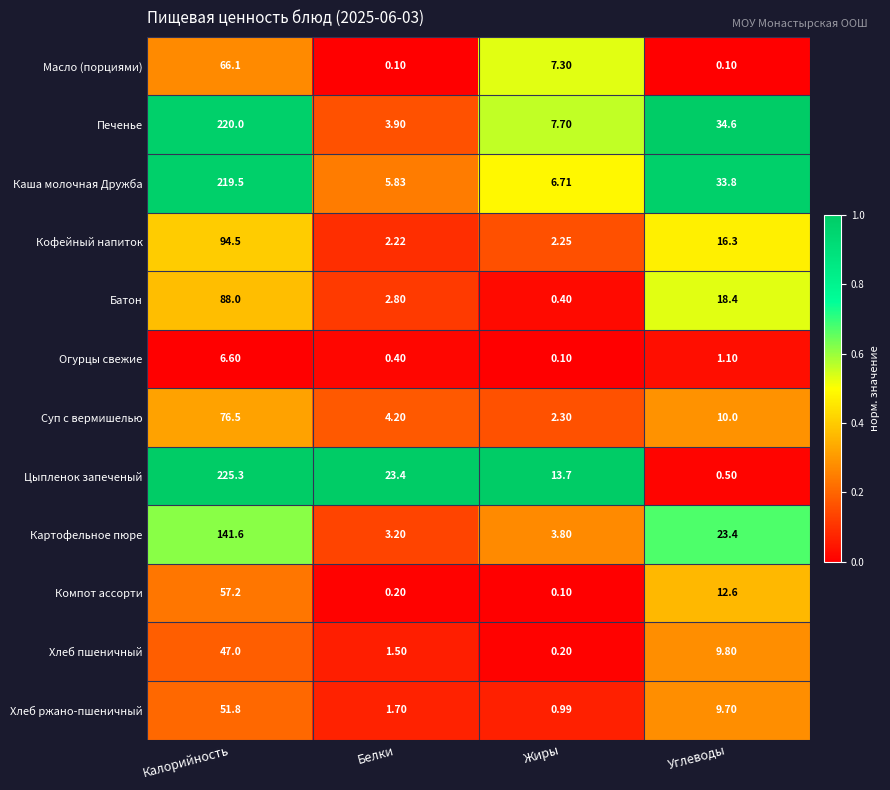

Rank the series at Белки from lowest to highest value.

Масло (порциями), Компот ассорти, Огурцы свежие, Хлеб пшеничный, Хлеб ржано-пшеничный, Кофейный напиток, Батон, Картофельное пюре, Печенье, Суп с вермишелью, Каша молочная Дружба, Цыпленок запеченый